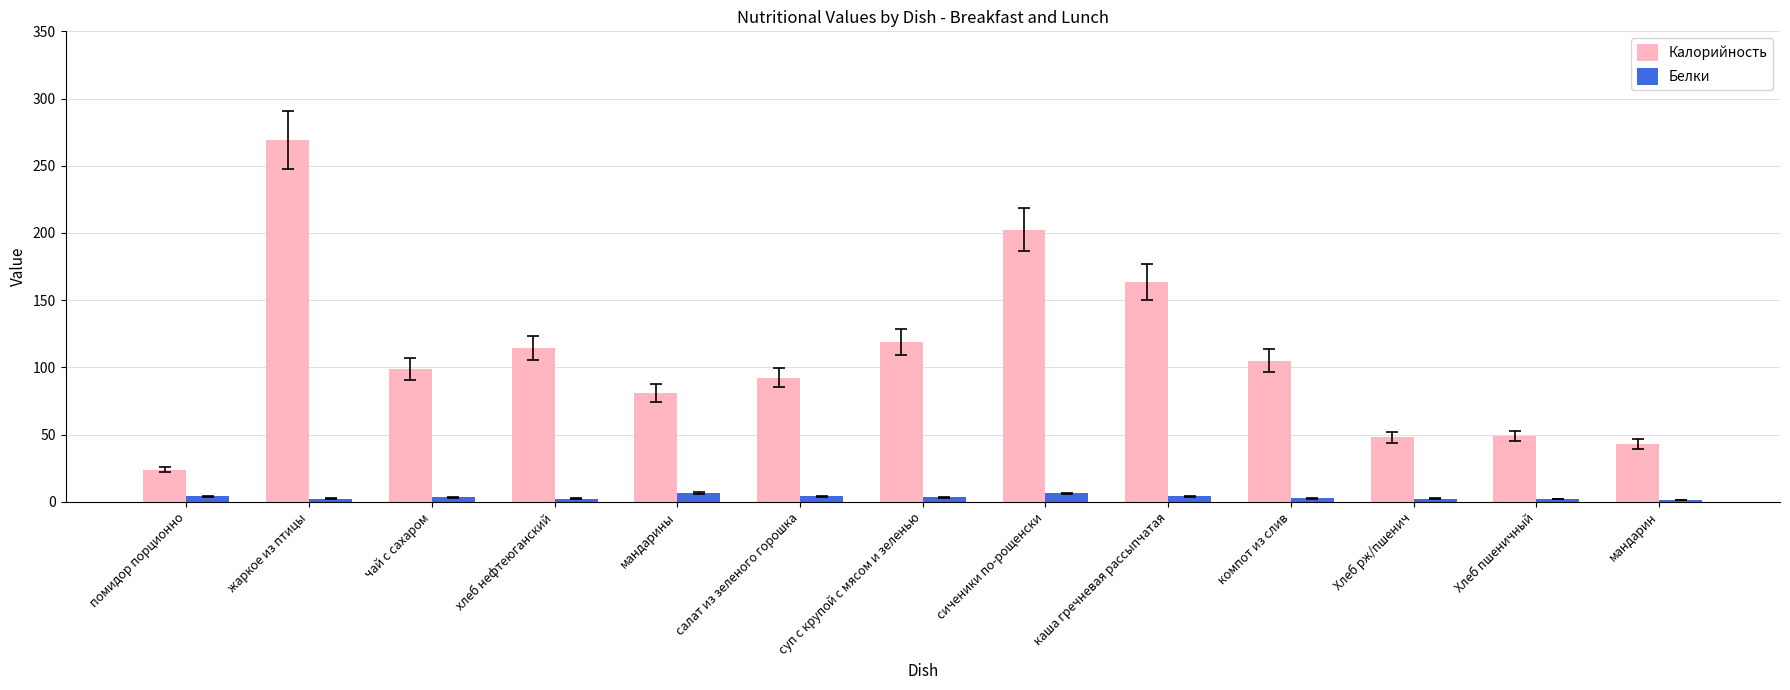

What is the difference between the Белки values at Хлеб пшеничный and помидор порционно?

1.9